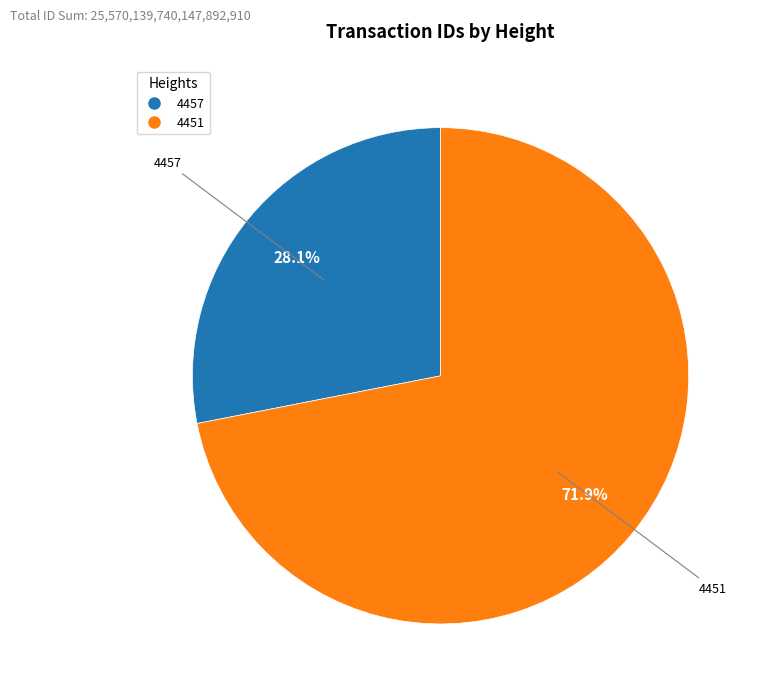

Which category has the smallest portion of the pie?

4457